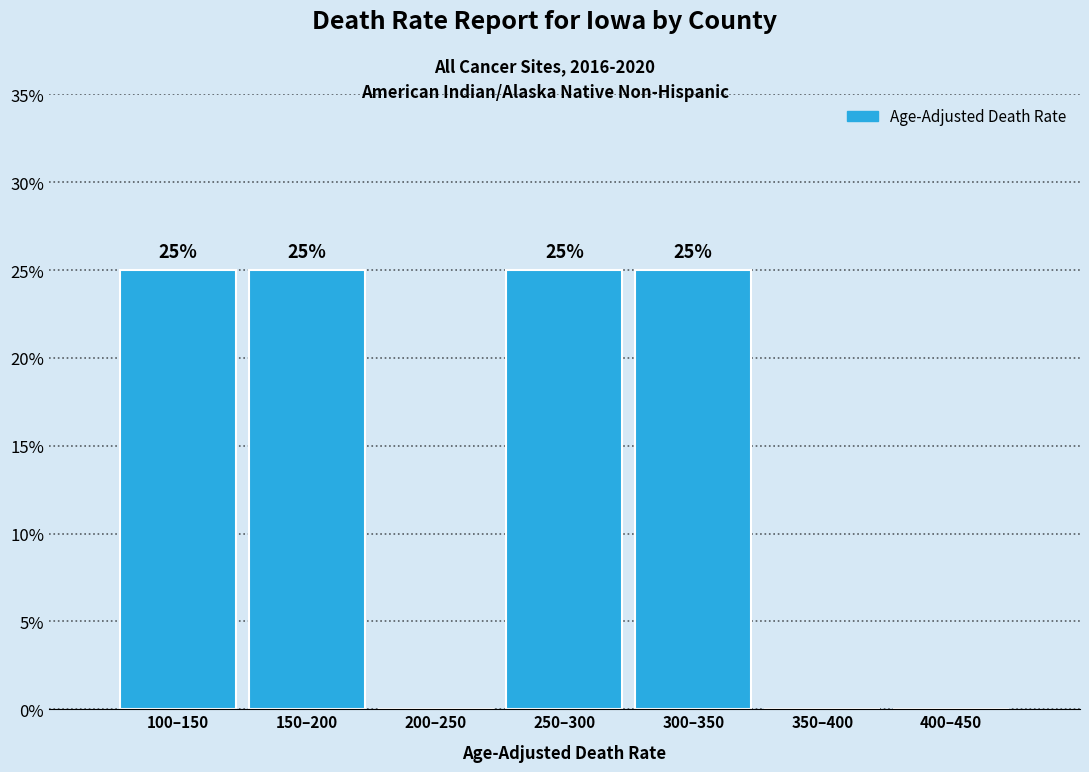

Reading right to left, extract all data points from this chart.

400–450=0	350–400=0	300–350=25	250–300=25	200–250=0	150–200=25	100–150=25